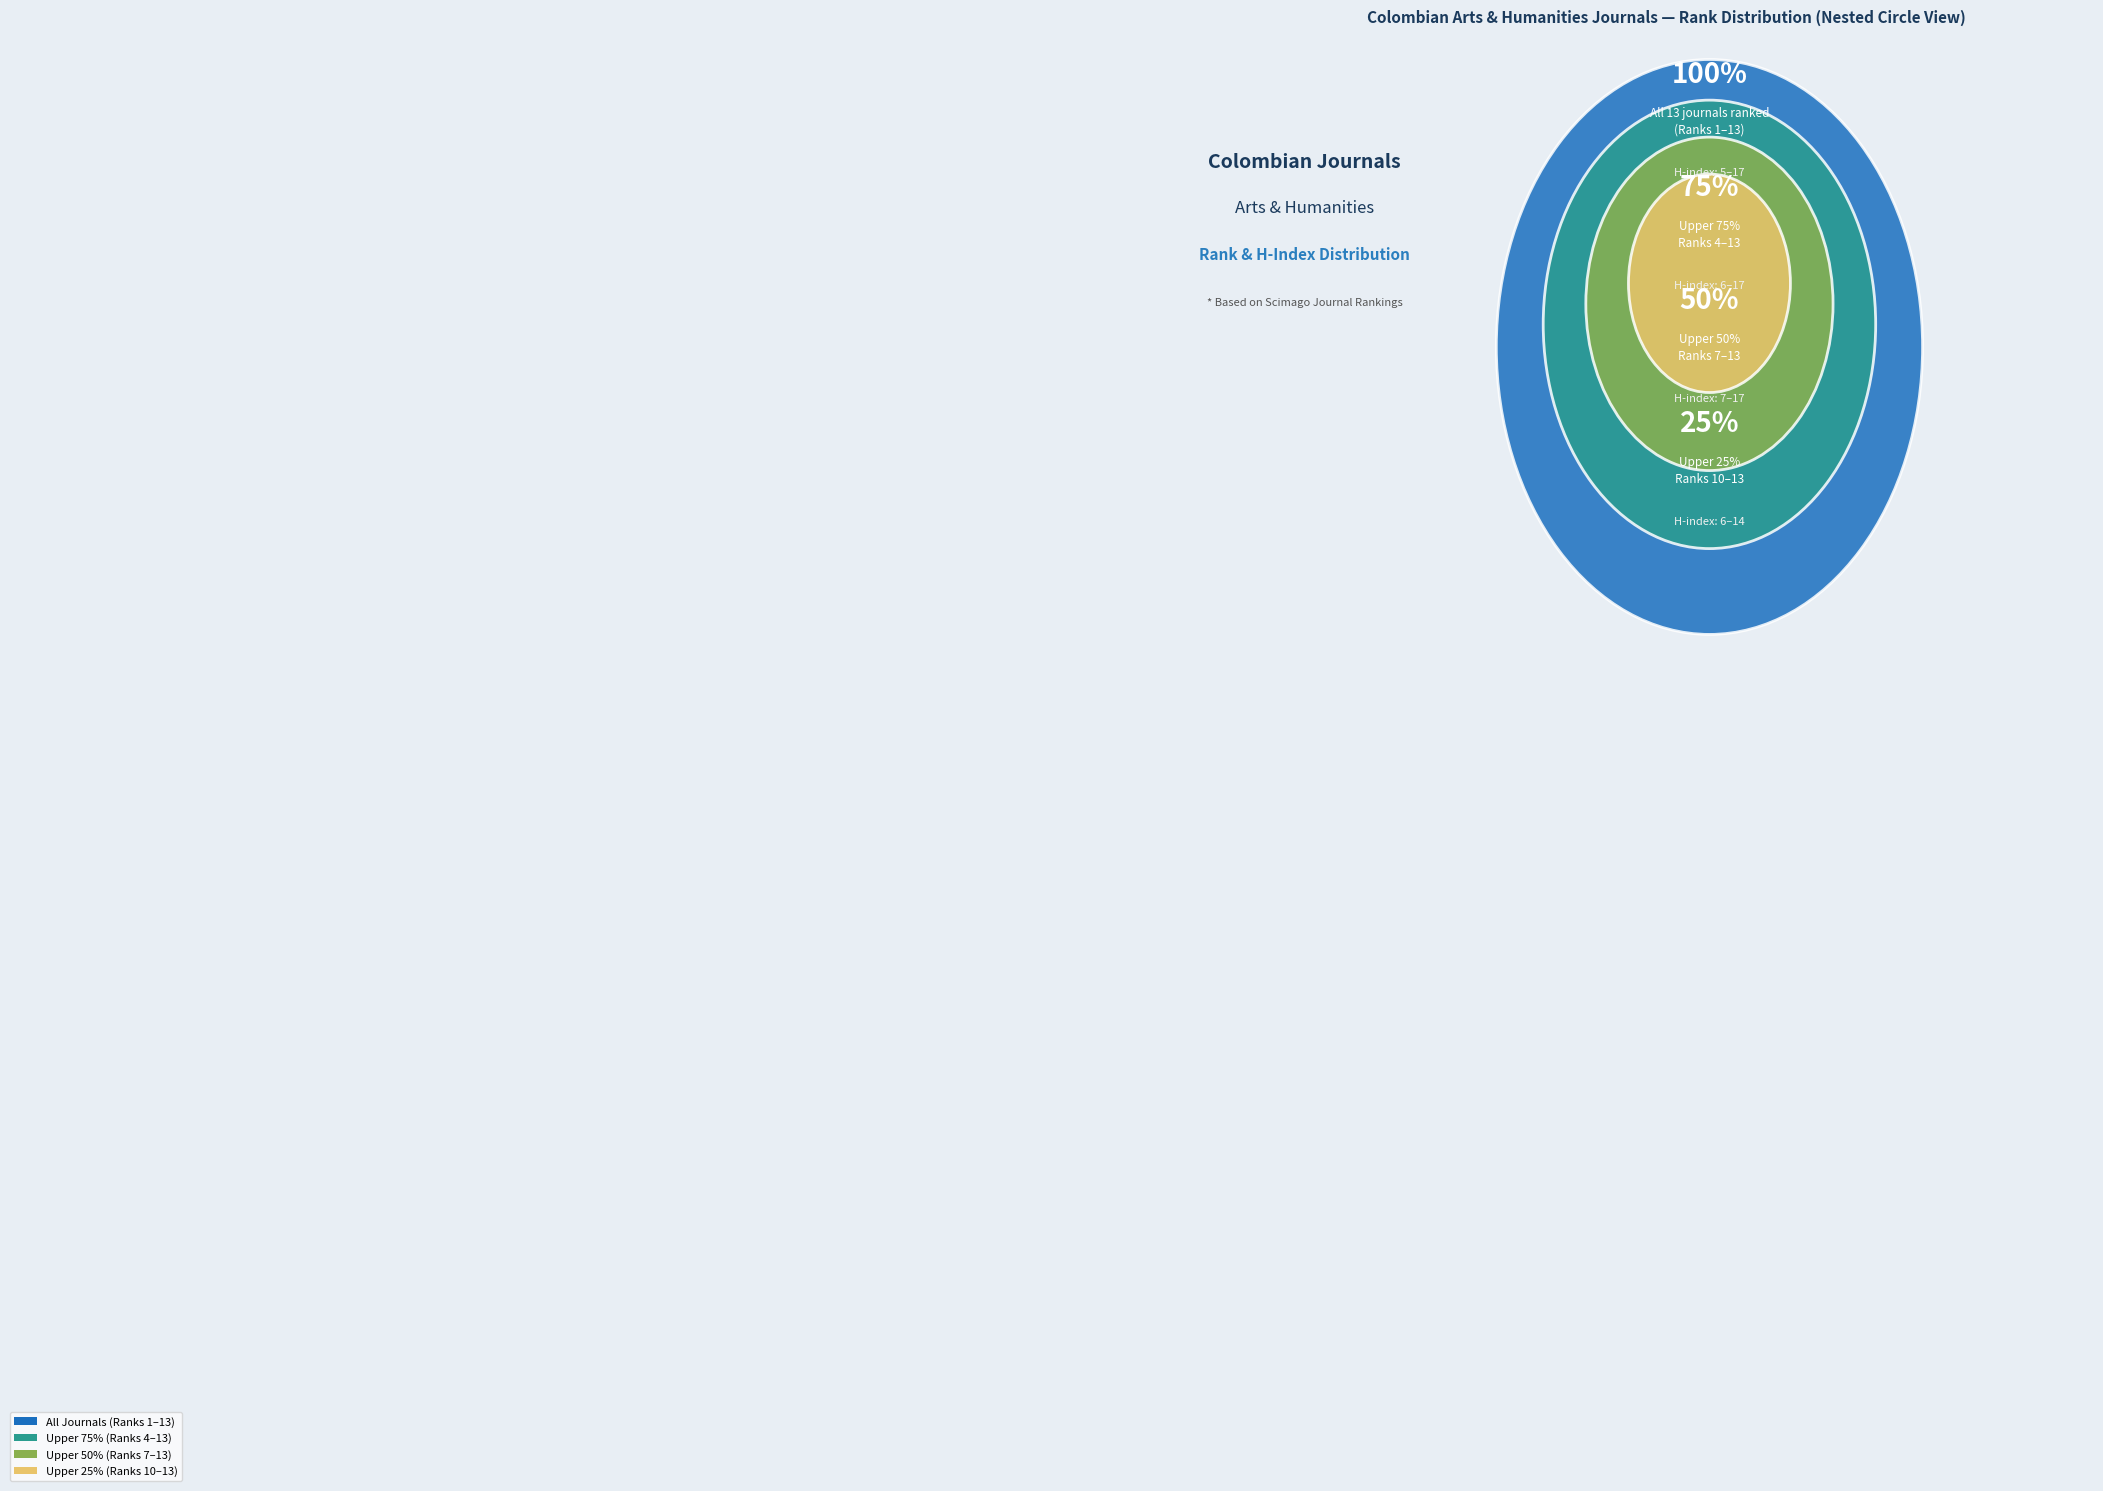

Does any single category account for the majority?

No